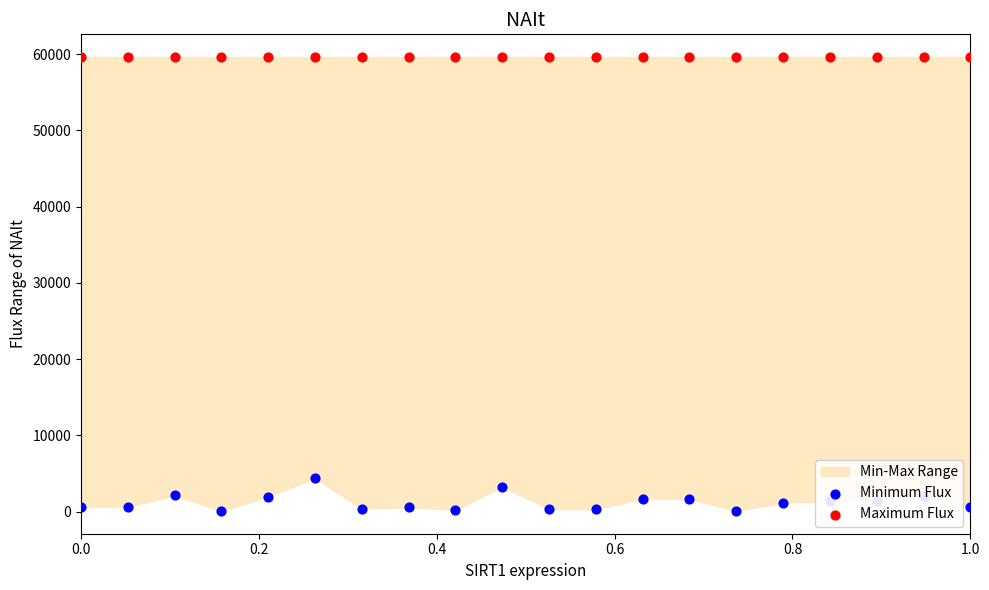

Which series has the widest spread of Y values?

Minimum Flux